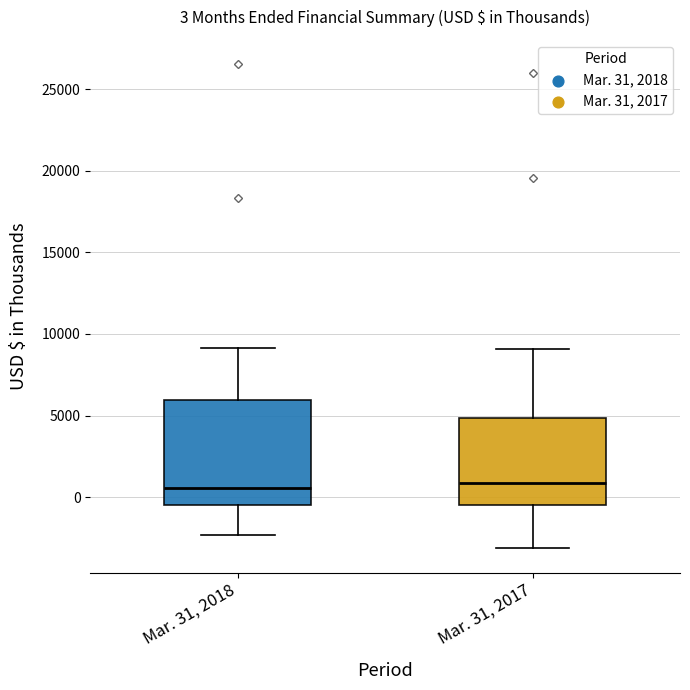

Comparing the boxes themselves (not the whiskers), which one is the tallest?

Mar. 31, 2018